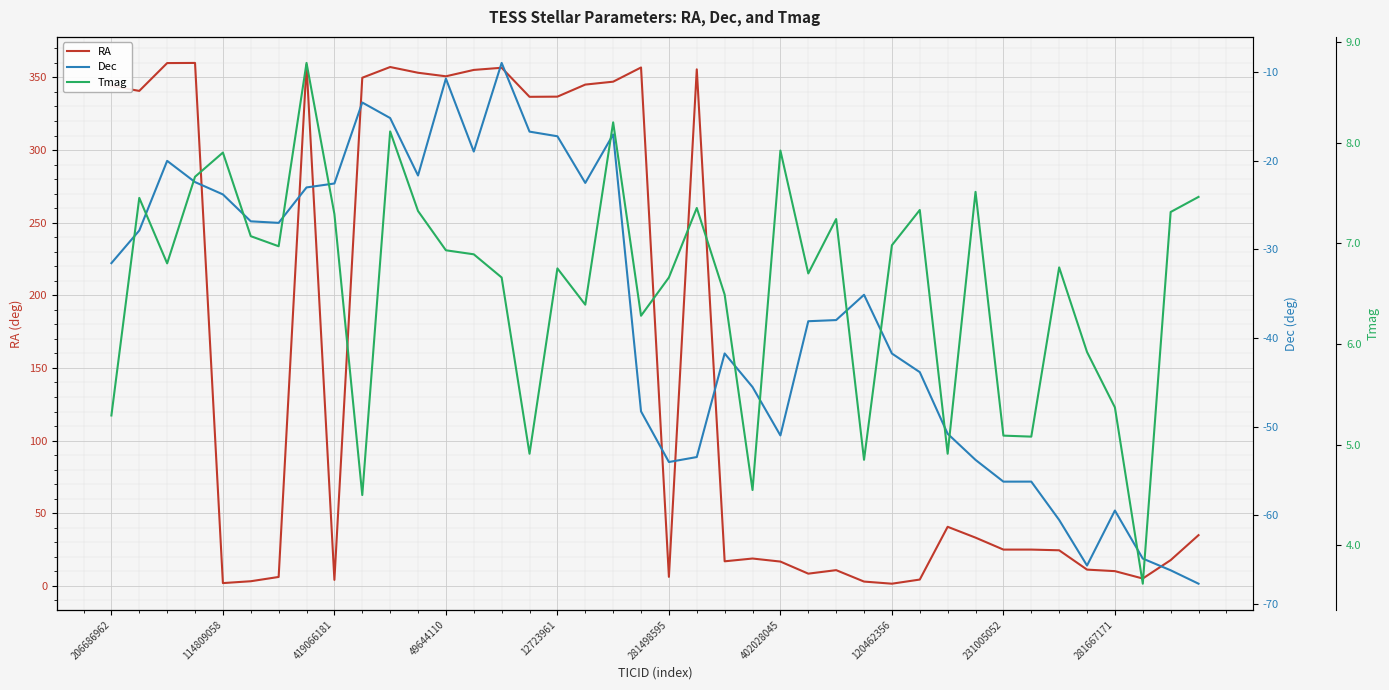

How many lines are shown in the chart?

3